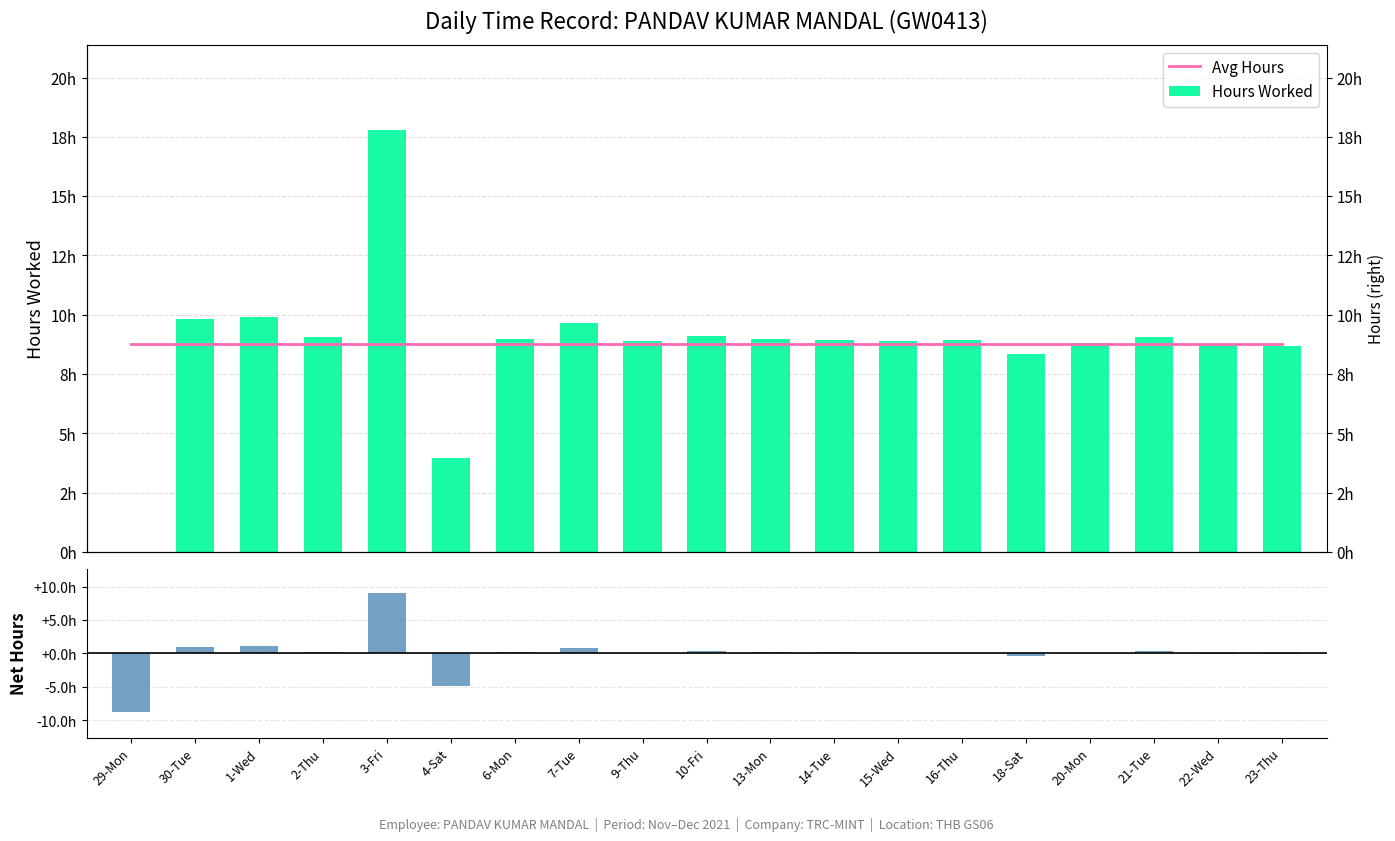

What is the maximum value for Avg Hours?

8.8